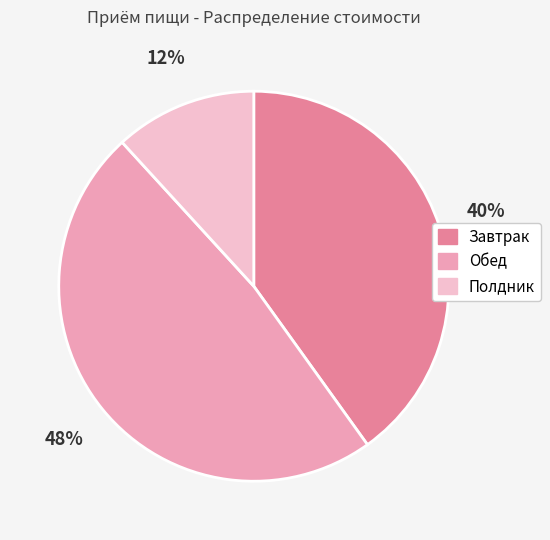

Is the sum of Полдник and Завтрак greater than half?

Yes